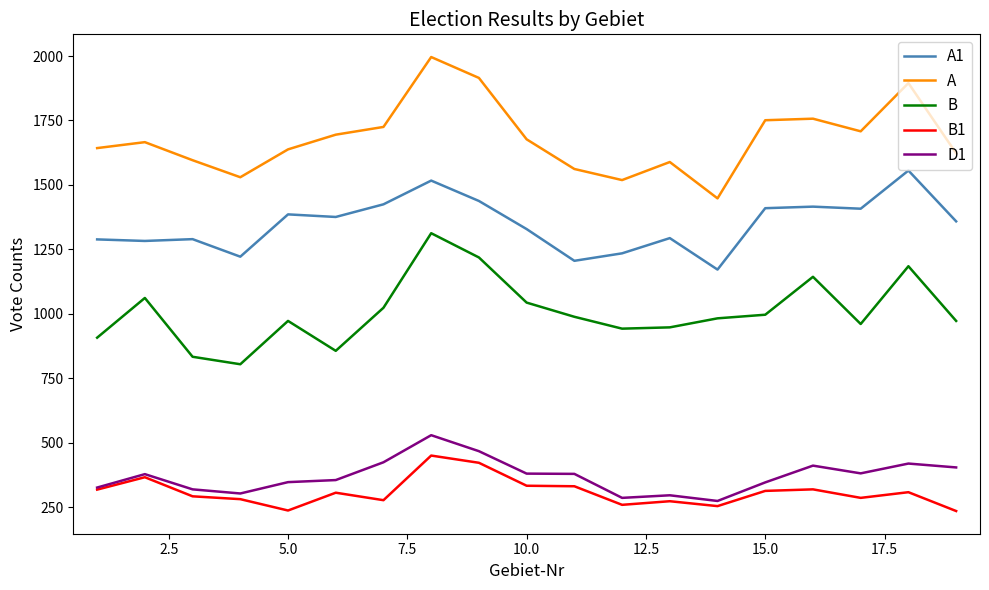

Which series has the largest total across all categories?

A